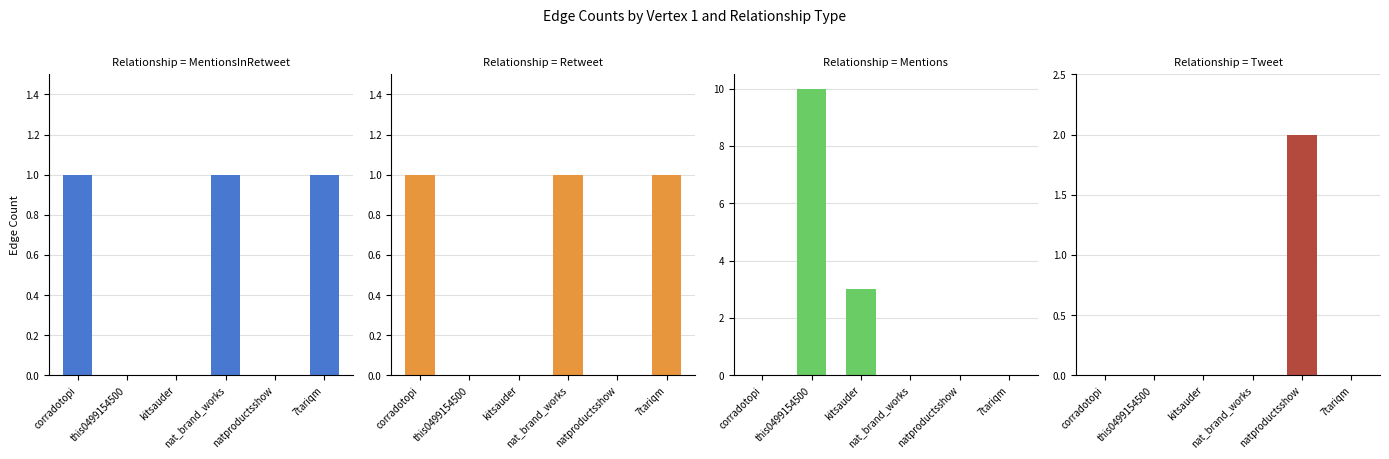

Which series has the largest total across all categories?

Mentions